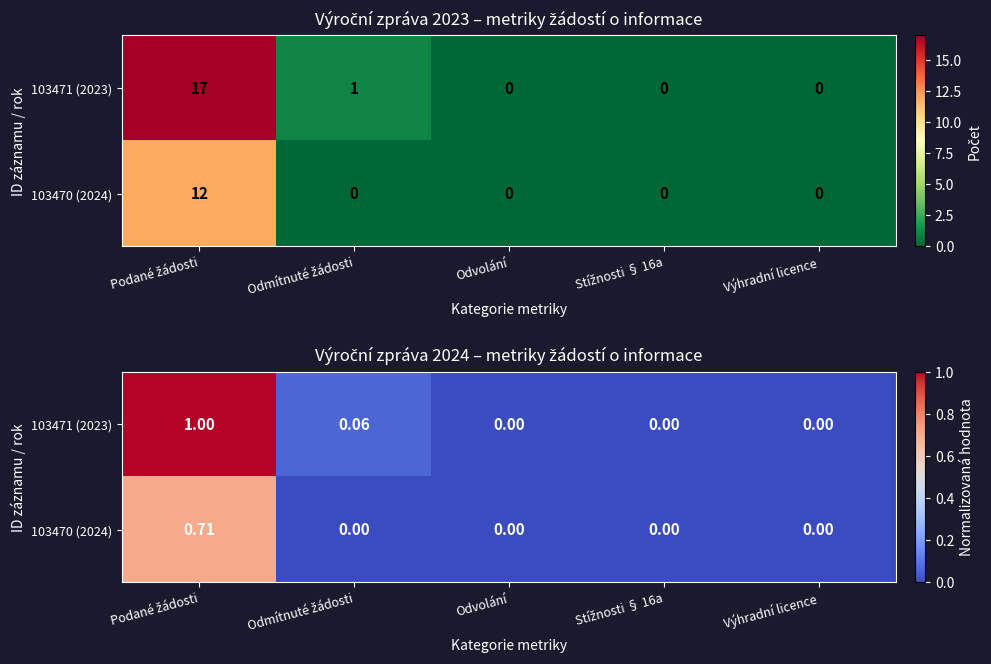

True or false: 103471 (2023) has a value of 0.1 at Odmítnuté žádosti.

True